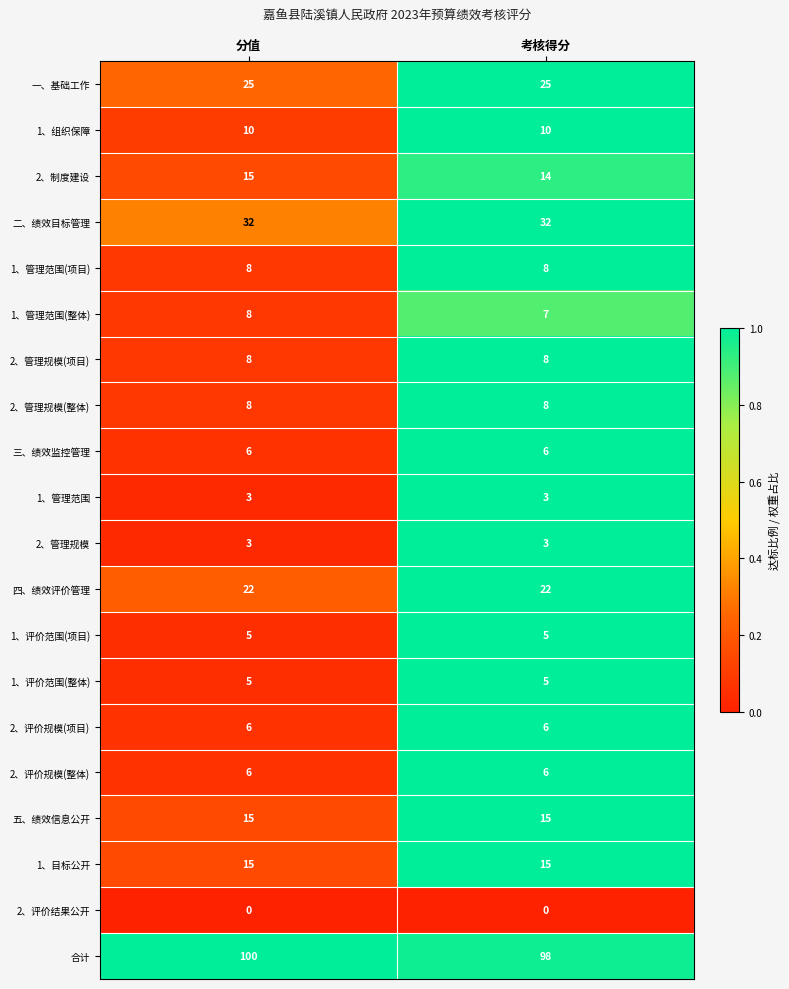

What is the sum of the 五、绩效信息公开 values at 考核得分 and 分值?

30